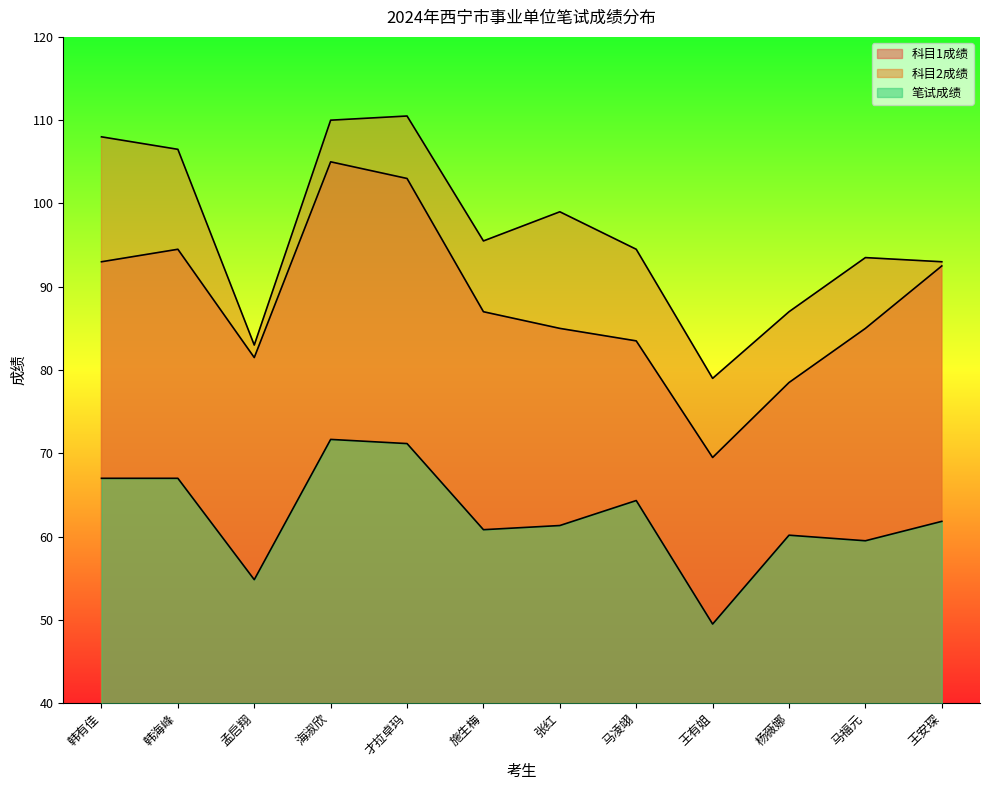

The 科目2成绩 series shows 83.0 at 孟启翔. True or false?

True